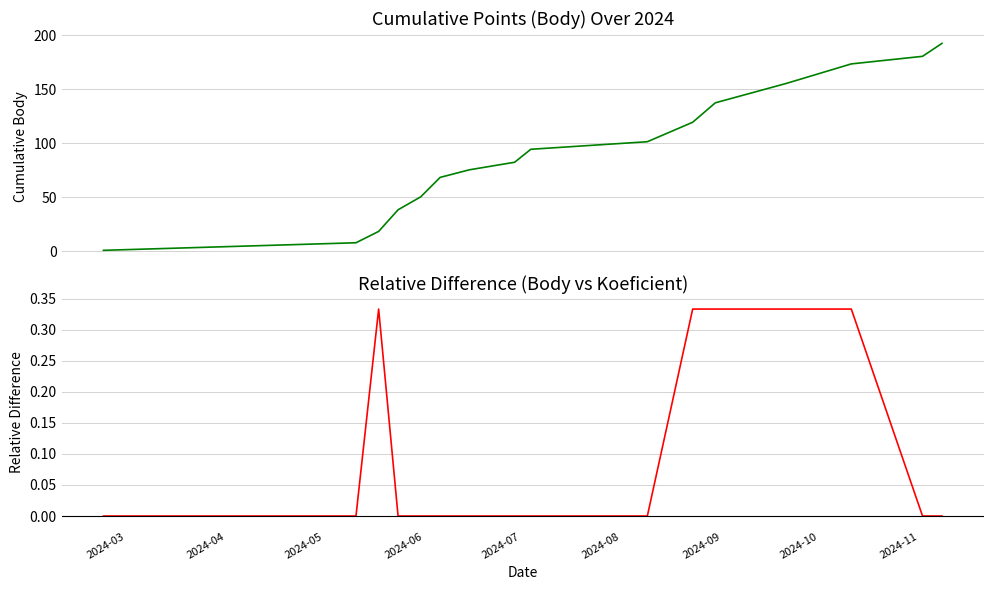

Which series has the largest total across all categories?

Body (cumulative)